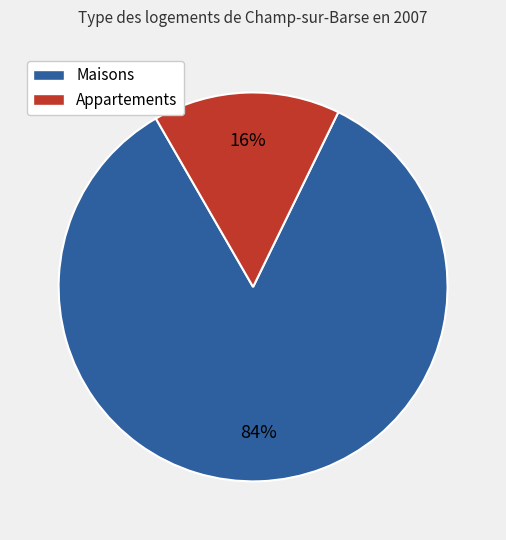

Is there any slice that represents more than half of the pie?

Yes